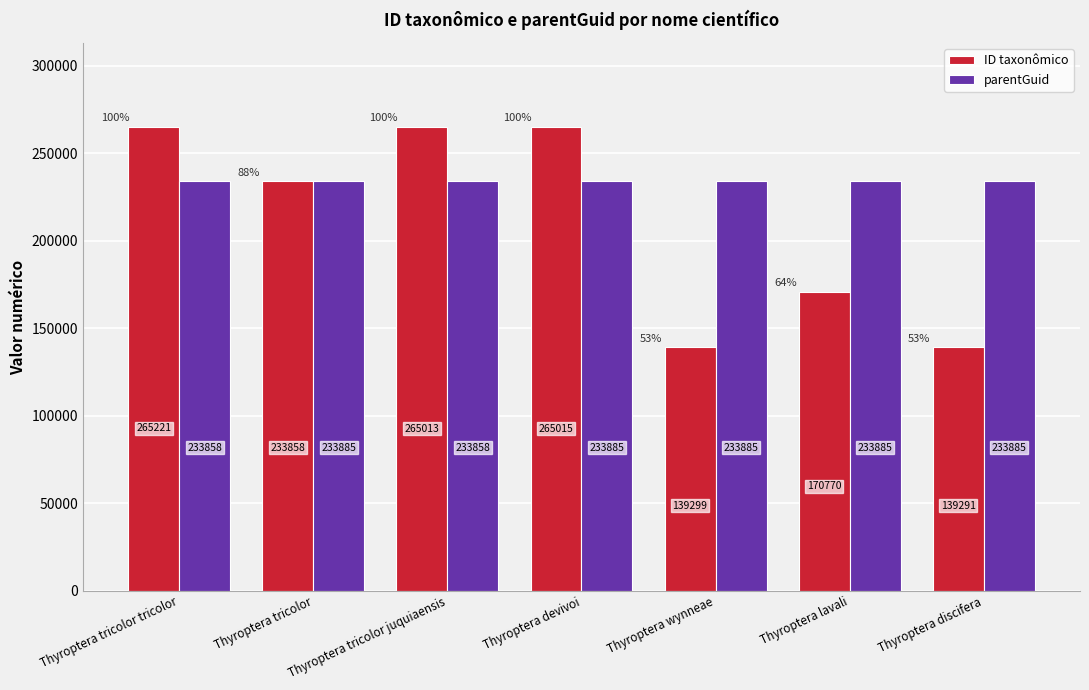

Where does the ID taxonômico series first go above 233858?

Thyroptera tricolor tricolor